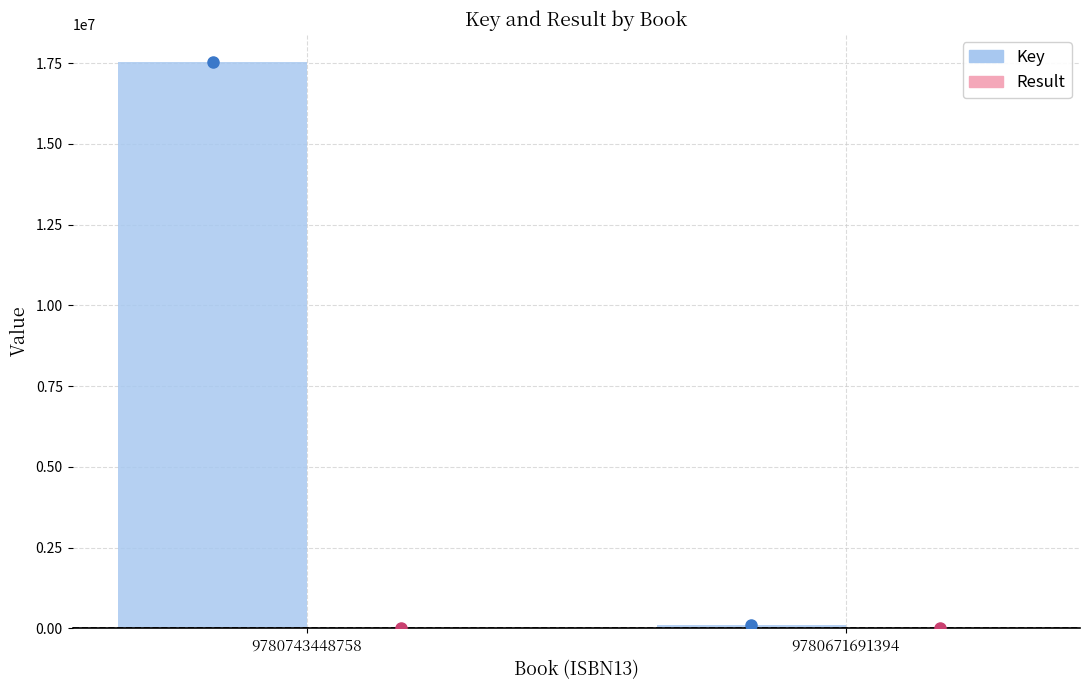

At which category is the sum across all series the highest?

9780743448758